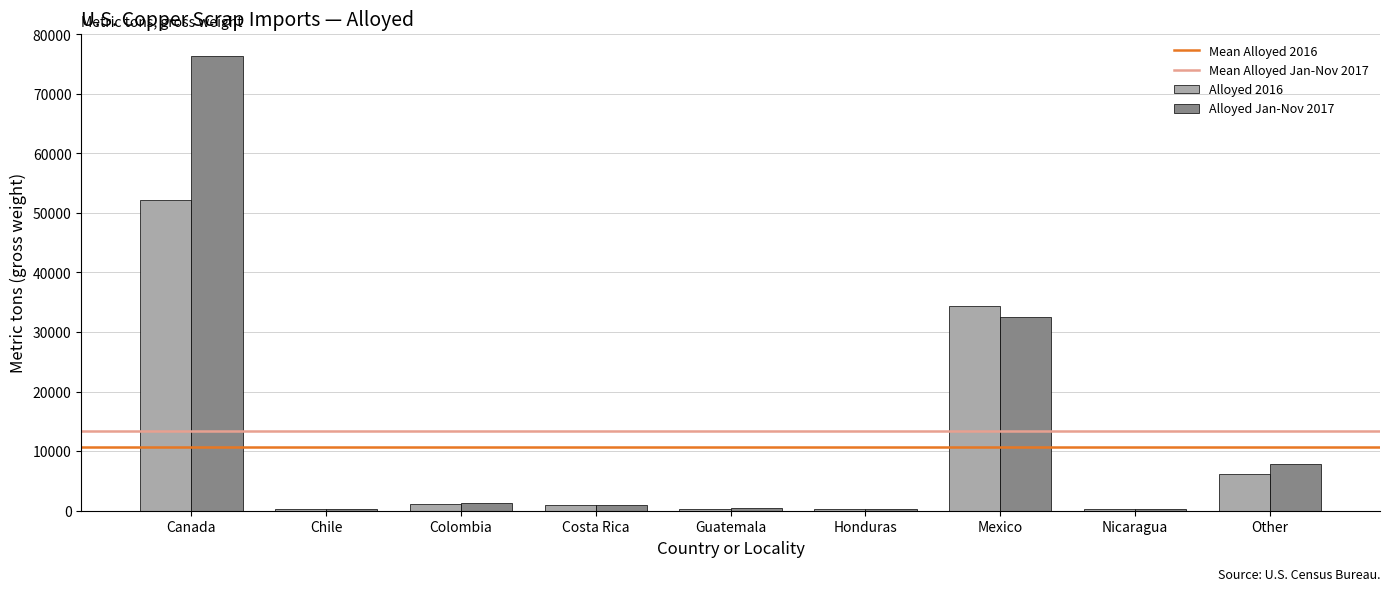

True or false: Alloyed Jan-Nov 2017 has a value of 965 at Costa Rica.

True